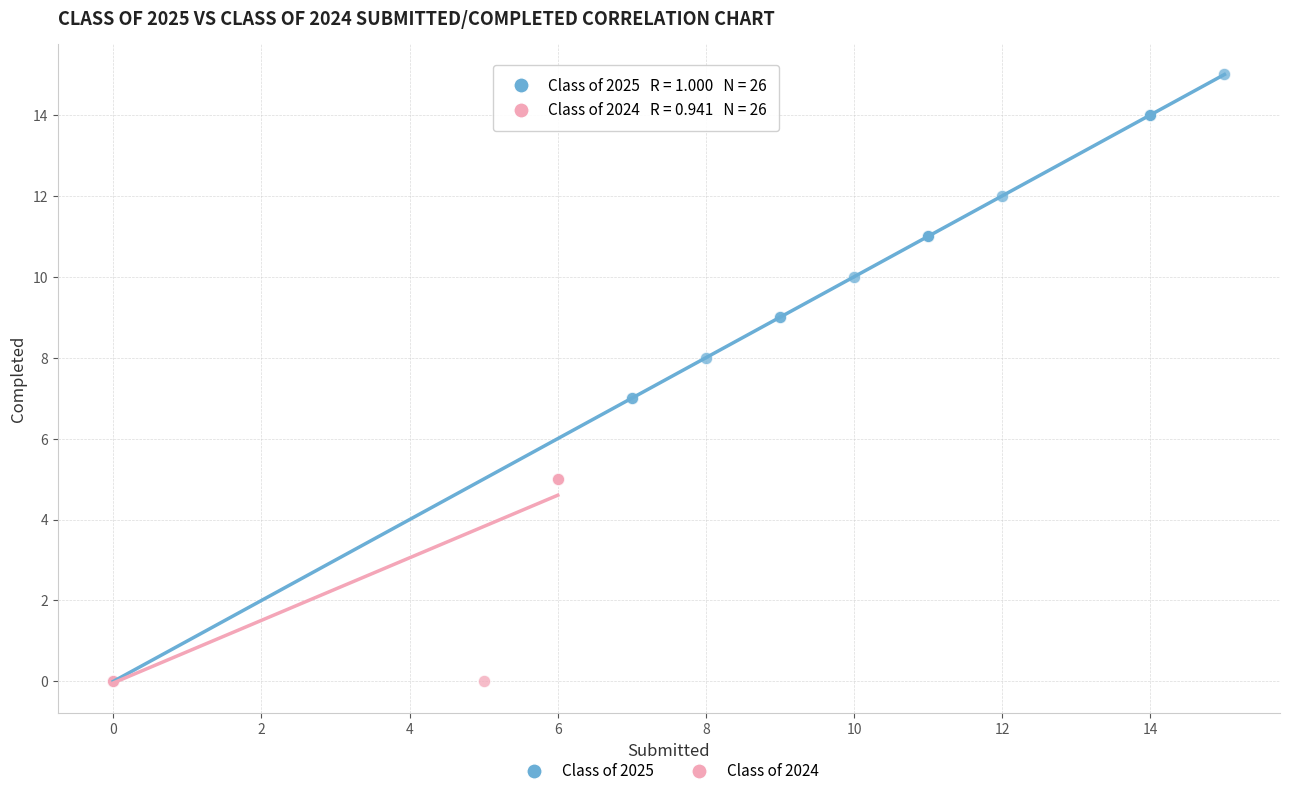

Which series has the largest Y range (max minus min)?

Class of 2025